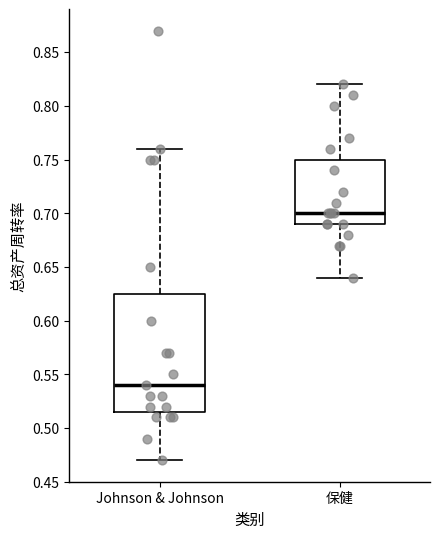

Where is the lower edge of the box for 保健 on the y-axis? The values are not printed on the chart, so give them approximately, as read against the axis.

0.690